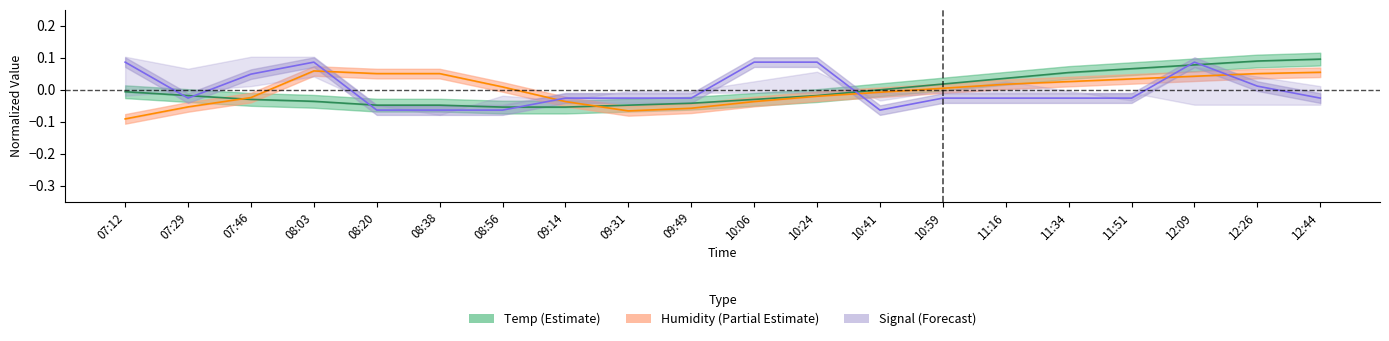

What is the total value across all series at 11:34?

0.1